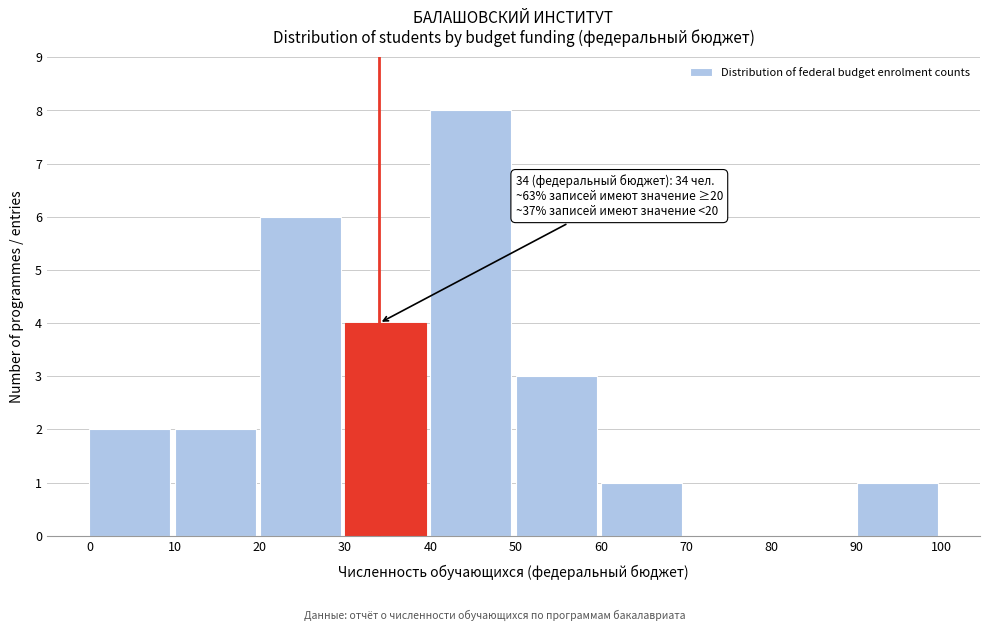

Which range on the x-axis has the tallest bar?

40 to 50